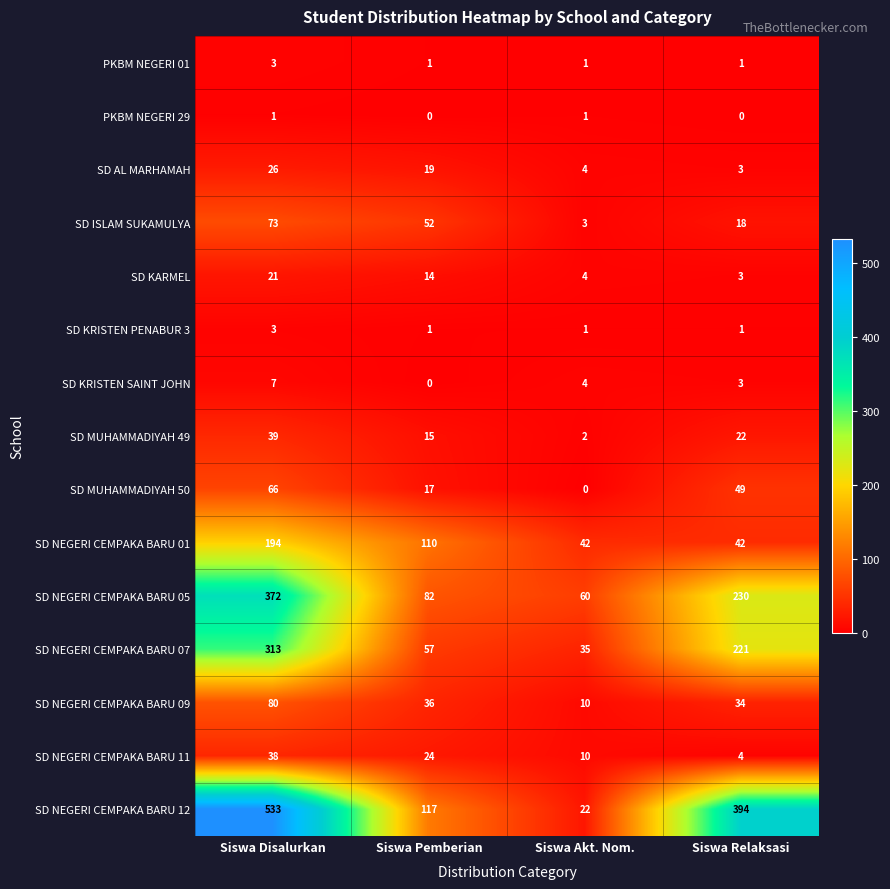

The PKBM NEGERI 01 series shows 0 at Siswa Akt. Nom.. True or false?

False